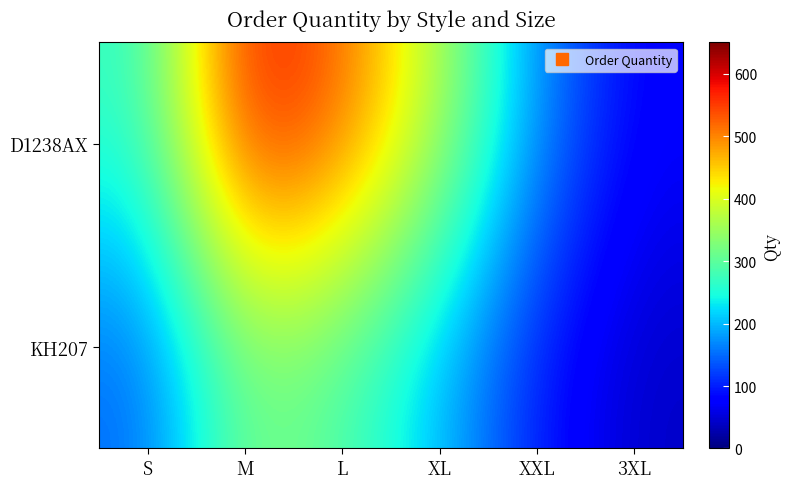

What is the smallest value displayed?

41